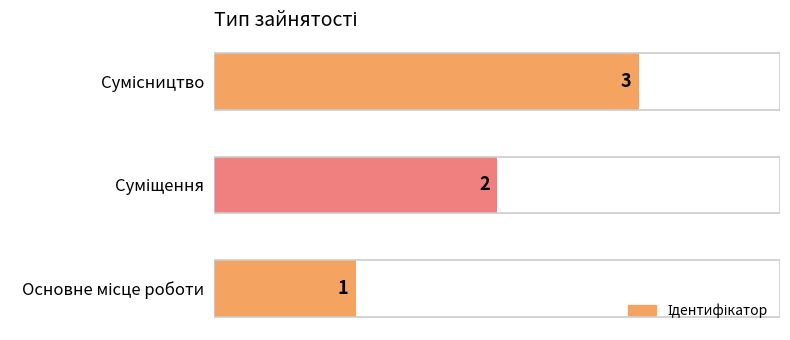

What is the sum of all values?

6